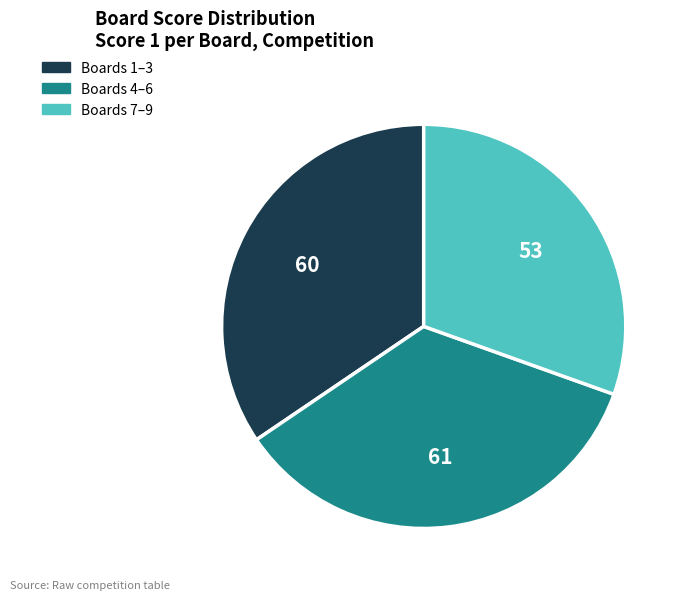

The Boards 1–3 slice represents 34% of the pie. True or false?

True